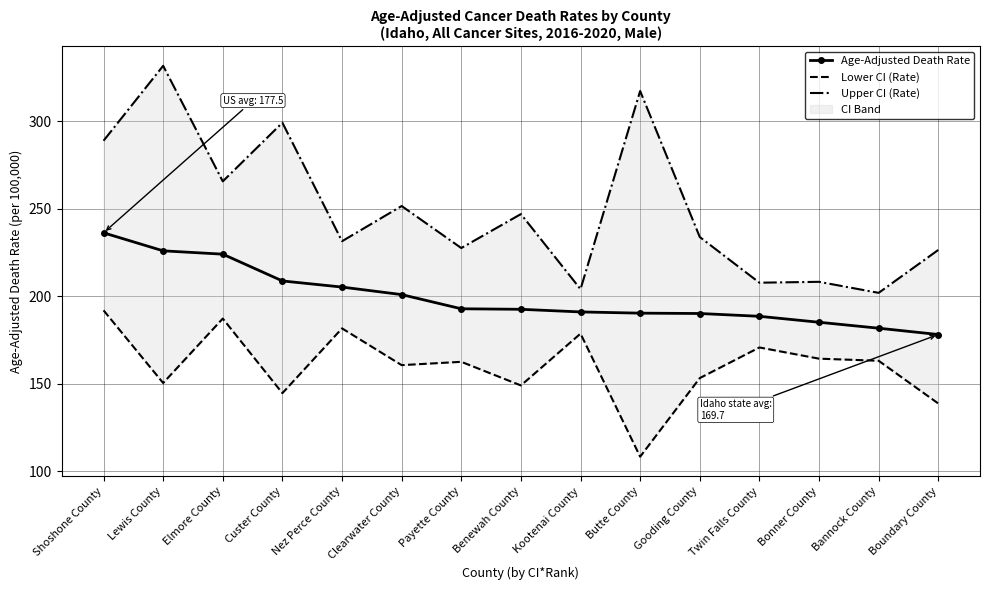

True or false: Age-Adjusted Death Rate and Upper CI (Rate) intersect in this chart.

False